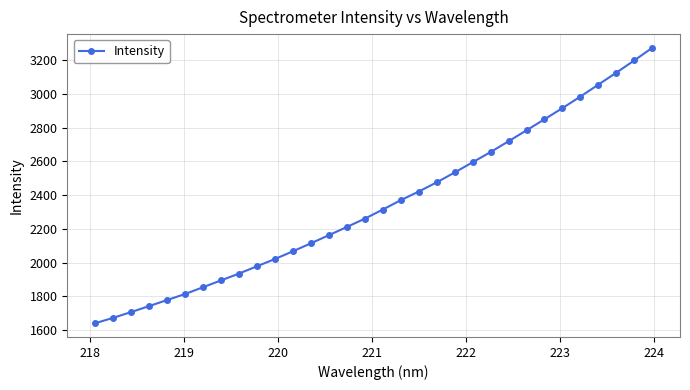

What is the difference between the maximum and minimum values?

1631.4